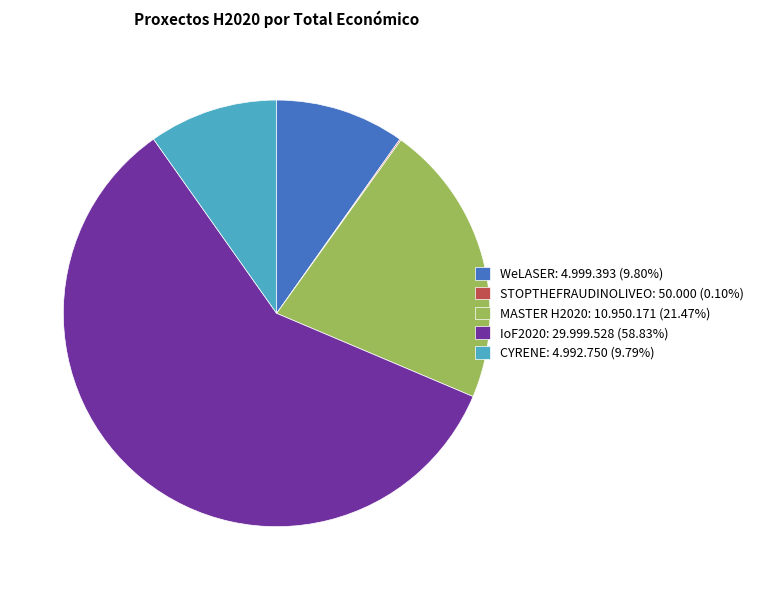

Does any single category account for the majority?

Yes